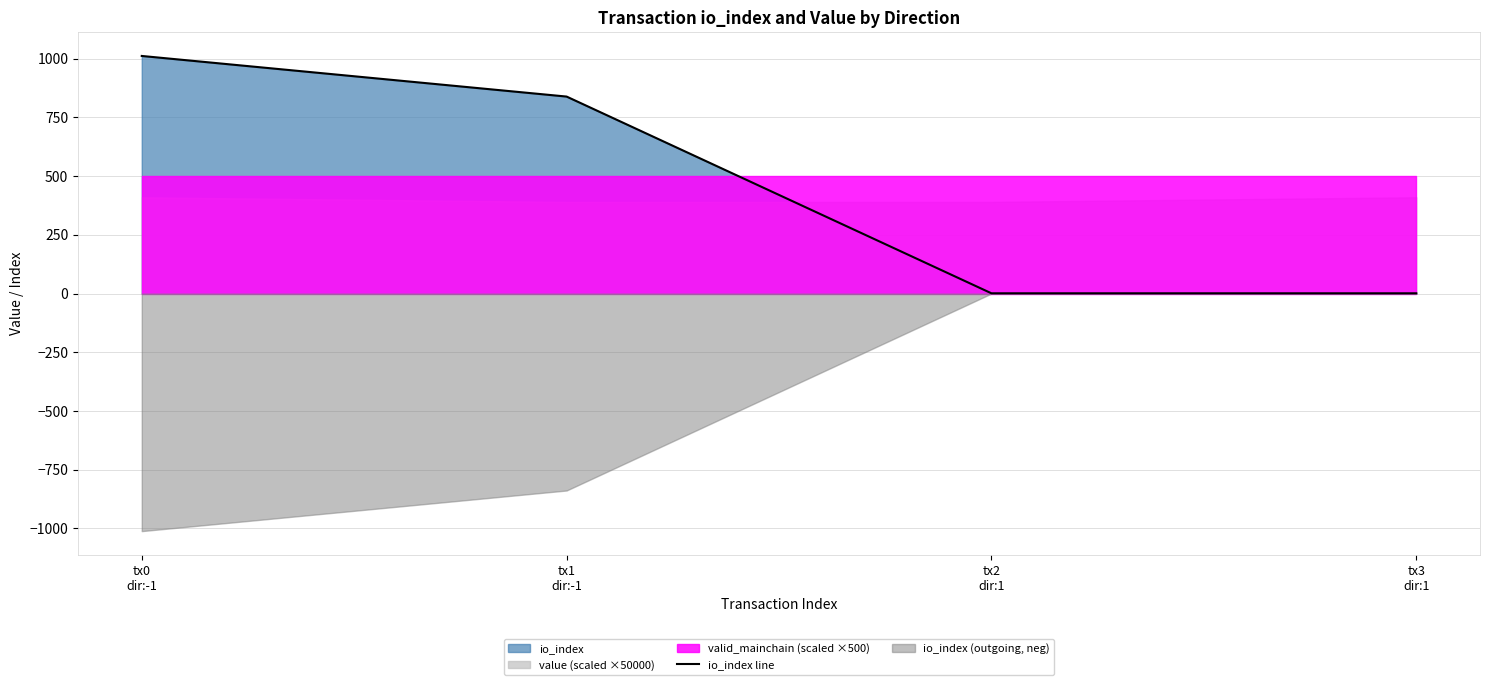

How many lines are shown in the chart?

1